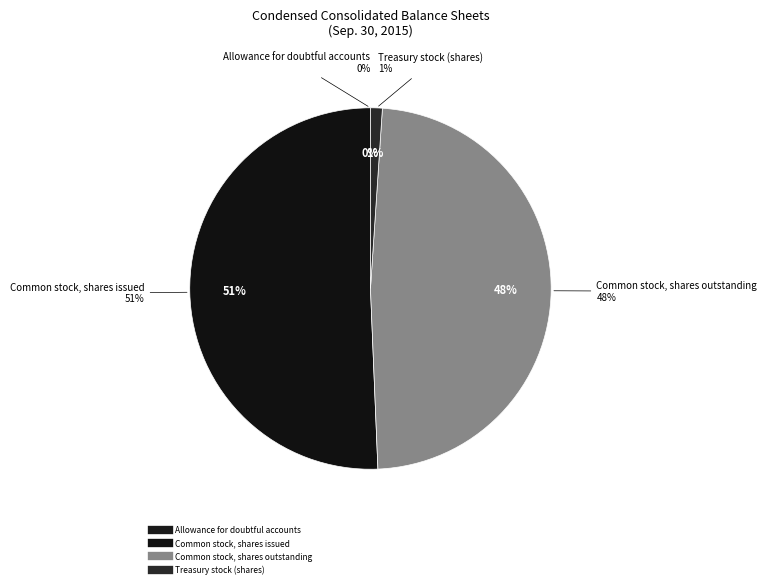

Does Common stock, shares outstanding account for over 50% of the chart?

No